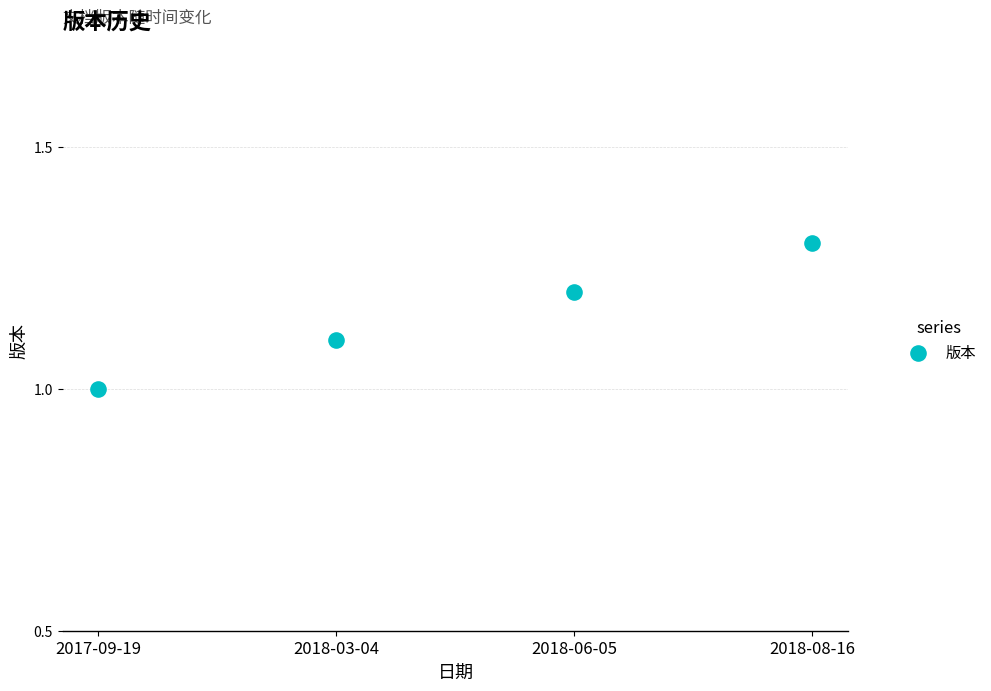

What is the range of Y values (max minus min)?

0.3